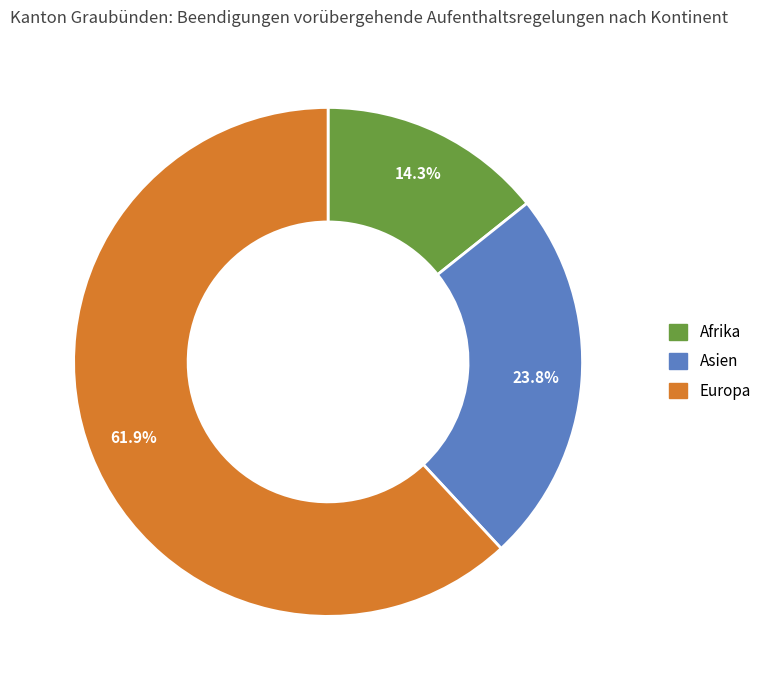

Does any single category account for the majority?

Yes